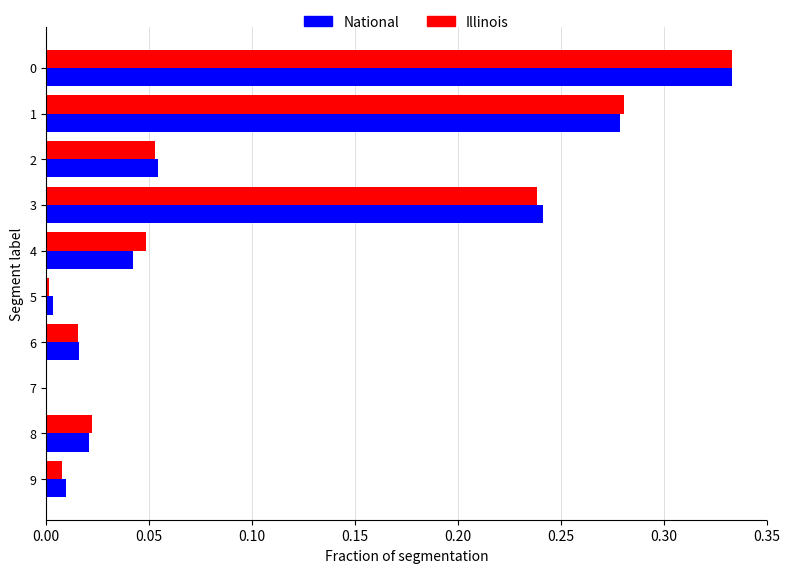

Which series changed the most between 4 and 8?

Illinois